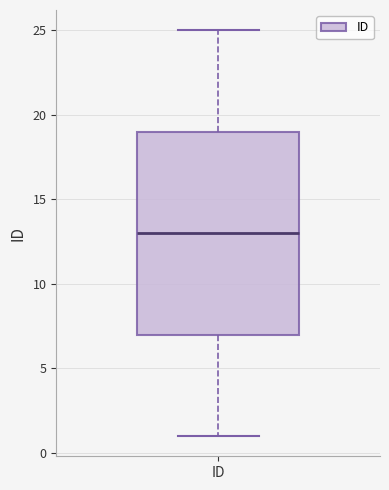

Read this box plot against the y-axis: the position of the median line, the range covered by the box, and the ends of both whiskers. The values are not printed on the chart, so give them approximately, as read against the axis.

median 13, box 7 to 19, whiskers 1 to 25